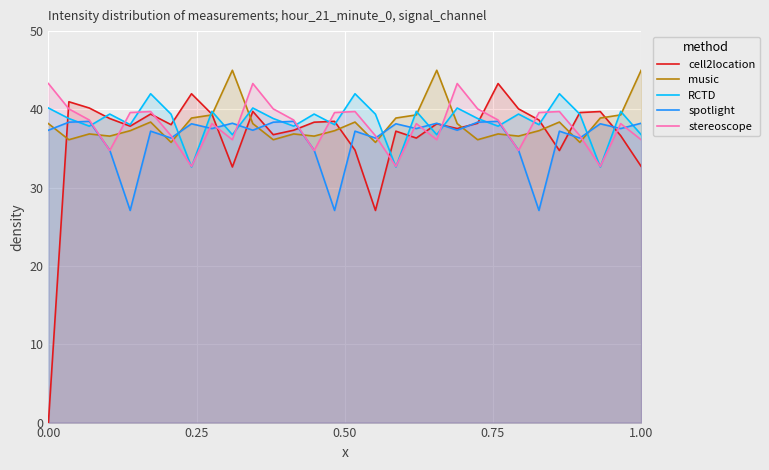

Which series ends up on top after the final intersection of music and stereoscope?

music